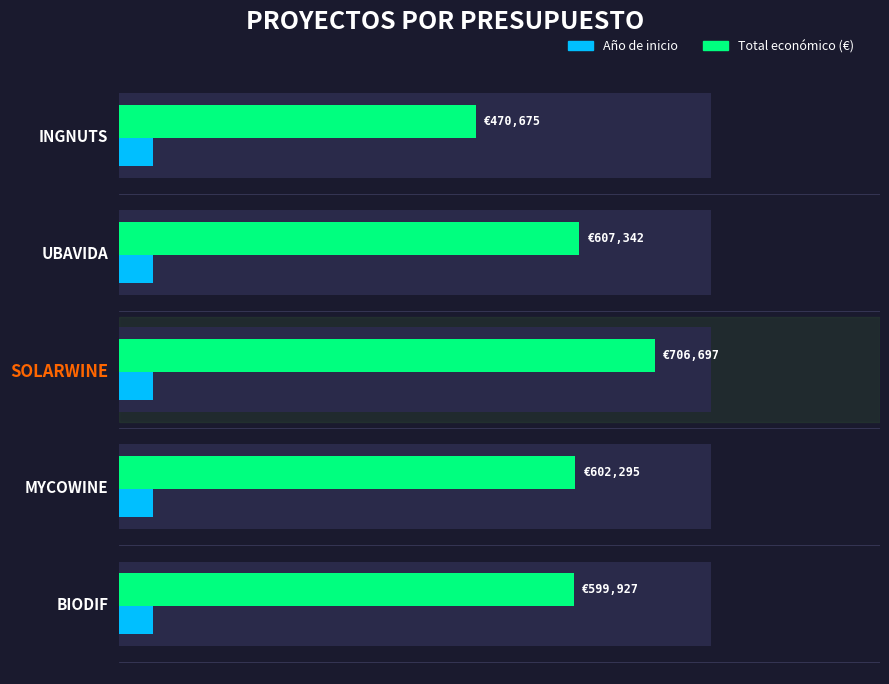

What are all the series names shown in the legend?

Año de inicio, Total económico (€)